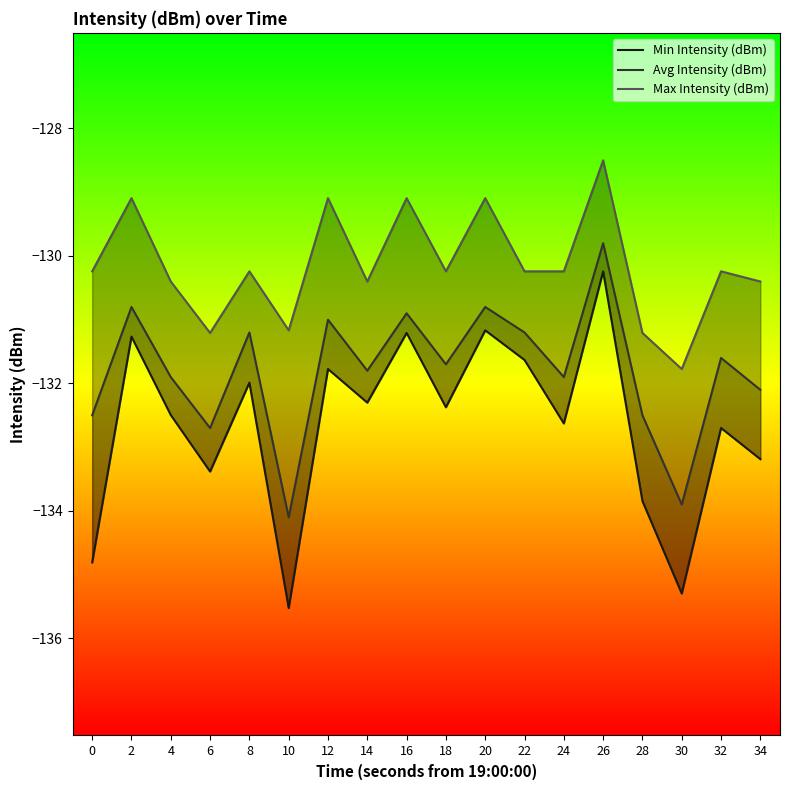

How many data points in Min Intensity (dBm) are above -132?

7